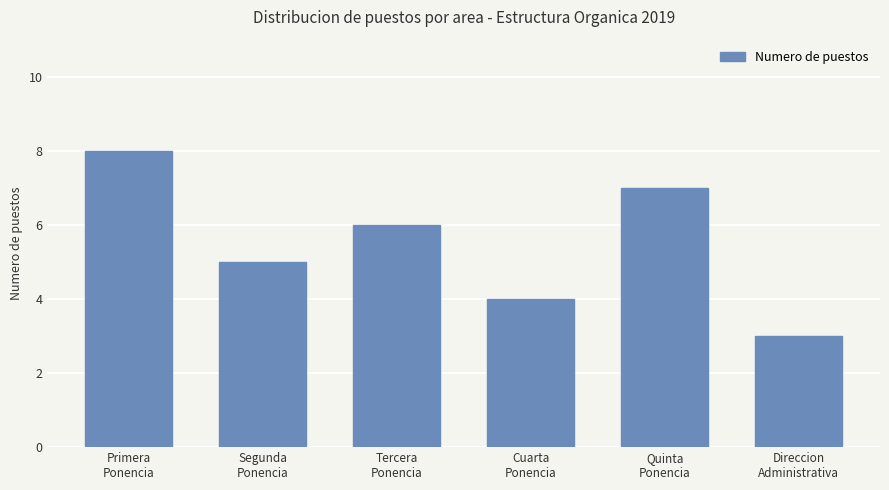

What is the difference between the second highest and minimum values?

4